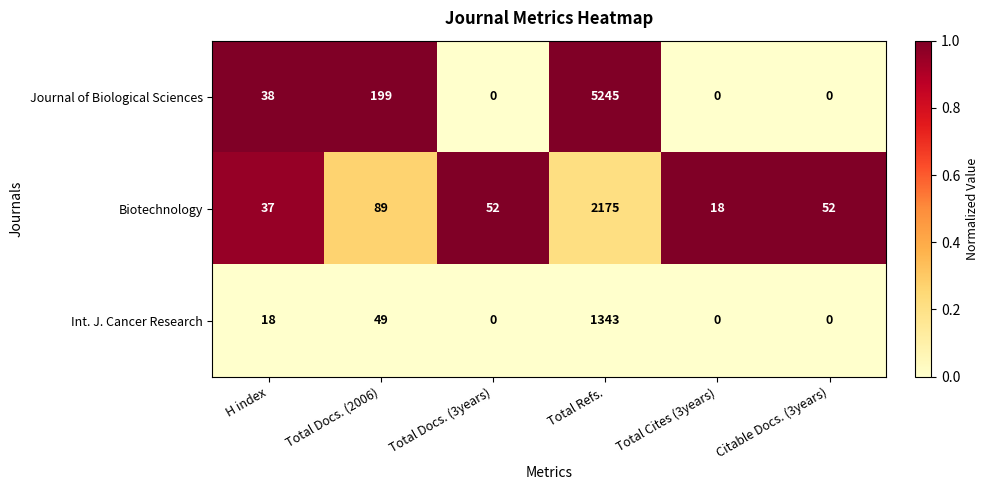

Reading left to right, transcribe all the data shown in this chart.

Journal of Biological Sciences: H index=38	Total Docs. (2006)=199	Total Docs. (3years)=0	Total Refs.=5245	Total Cites (3years)=0	Citable Docs. (3years)=0
Biotechnology: H index=37	Total Docs. (2006)=89	Total Docs. (3years)=52	Total Refs.=2175	Total Cites (3years)=18	Citable Docs. (3years)=52
Int. J. Cancer Research: H index=18	Total Docs. (2006)=49	Total Docs. (3years)=0	Total Refs.=1343	Total Cites (3years)=0	Citable Docs. (3years)=0